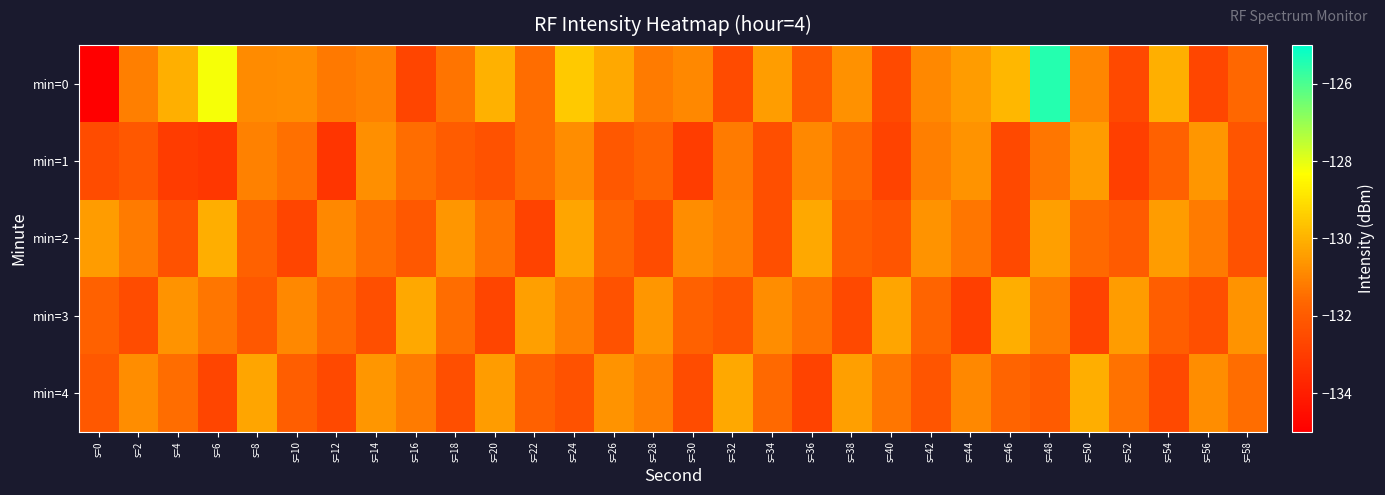

Reading left to right, list all the values displayed in this chart.

min=0: s=0=-218.2	s=2=-131.1	s=4=-130.1	s=6=-128.2	s=8=-130.8	s=10=-130.8	s=12=-131.2	s=14=-131.1	s=16=-132.7	s=18=-131.3	s=20=-130.0	s=22=-131.5	s=24=-129.5	s=26=-130.2	s=28=-131.2	s=30=-130.9	s=32=-132.5	s=34=-130.4	s=36=-132.0	s=38=-130.7	s=40=-132.6	s=42=-130.9	s=44=-130.5	s=46=-129.9	s=48=-125.5	s=50=-131.0	s=52=-132.6	s=54=-130.1	s=56=-132.7	s=58=-131.6
min=1: s=0=-132.5	s=2=-132.1	s=4=-133.0	s=6=-133.2	s=8=-131.1	s=10=-131.4	s=12=-133.2	s=14=-130.7	s=16=-131.5	s=18=-132.0	s=20=-132.3	s=22=-131.5	s=24=-130.8	s=26=-132.1	s=28=-131.7	s=30=-133.0	s=32=-131.2	s=34=-132.4	s=36=-130.9	s=38=-131.6	s=40=-132.8	s=42=-131.1	s=44=-130.7	s=46=-132.6	s=48=-131.3	s=50=-130.5	s=52=-132.9	s=54=-131.8	s=56=-130.6	s=58=-132.2
min=2: s=0=-130.5	s=2=-131.2	s=4=-132.3	s=6=-130.1	s=8=-131.8	s=10=-132.7	s=12=-130.9	s=14=-131.5	s=16=-132.1	s=18=-130.6	s=20=-131.4	s=22=-132.8	s=24=-130.3	s=26=-131.7	s=28=-132.5	s=30=-130.8	s=32=-131.1	s=34=-132.4	s=36=-130.2	s=38=-131.9	s=40=-132.2	s=42=-130.7	s=44=-131.3	s=46=-132.6	s=48=-130.4	s=50=-131.6	s=52=-132.0	s=54=-130.5	s=56=-131.2	s=58=-132.3
min=3: s=0=-131.8	s=2=-132.5	s=4=-130.7	s=6=-131.3	s=8=-132.1	s=10=-130.9	s=12=-131.6	s=14=-132.4	s=16=-130.2	s=18=-131.5	s=20=-132.7	s=22=-130.4	s=24=-131.1	s=26=-132.3	s=28=-130.6	s=30=-131.8	s=32=-132.2	s=34=-130.8	s=36=-131.4	s=38=-132.6	s=40=-130.3	s=42=-131.7	s=44=-132.9	s=46=-130.1	s=48=-131.2	s=50=-132.8	s=52=-130.5	s=54=-131.9	s=56=-132.4	s=58=-130.7
min=4: s=0=-132.1	s=2=-130.8	s=4=-131.5	s=6=-132.7	s=8=-130.3	s=10=-131.9	s=12=-132.6	s=14=-130.6	s=16=-131.2	s=18=-132.4	s=20=-130.5	s=22=-131.8	s=24=-132.3	s=26=-130.7	s=28=-131.1	s=30=-132.5	s=32=-130.2	s=34=-131.6	s=36=-132.8	s=38=-130.4	s=40=-131.3	s=42=-132.2	s=44=-130.9	s=46=-131.7	s=48=-132.0	s=50=-130.1	s=52=-131.4	s=54=-132.6	s=56=-130.8	s=58=-131.5